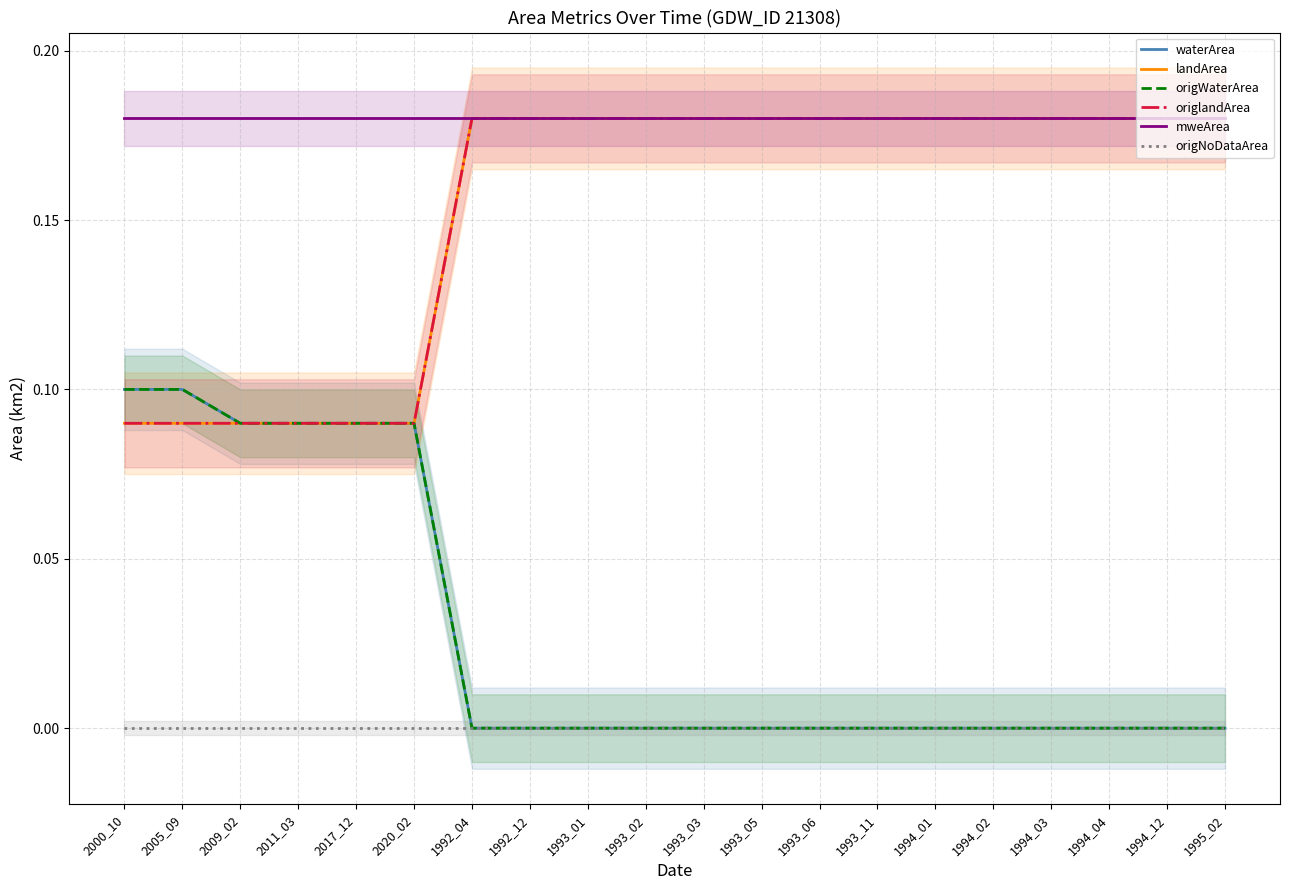

Reading left to right, extract all data points from this chart.

waterArea: 2000_10=0.1	2005_09=0.1	2009_02=0.1	2011_03=0.1	2017_12=0.1	2020_02=0.1	1992_04=0.0	1992_12=0.0	1993_01=0.0	1993_02=0.0	1993_03=0.0	1993_05=0.0	1993_06=0.0	1993_11=0.0	1994_01=0.0	1994_02=0.0	1994_03=0.0	1994_04=0.0	1994_12=0.0	1995_02=0.0
landArea: 2000_10=0.1	2005_09=0.1	2009_02=0.1	2011_03=0.1	2017_12=0.1	2020_02=0.1	1992_04=0.2	1992_12=0.2	1993_01=0.2	1993_02=0.2	1993_03=0.2	1993_05=0.2	1993_06=0.2	1993_11=0.2	1994_01=0.2	1994_02=0.2	1994_03=0.2	1994_04=0.2	1994_12=0.2	1995_02=0.2
origWaterArea: 2000_10=0.1	2005_09=0.1	2009_02=0.1	2011_03=0.1	2017_12=0.1	2020_02=0.1	1992_04=0.0	1992_12=0.0	1993_01=0.0	1993_02=0.0	1993_03=0.0	1993_05=0.0	1993_06=0.0	1993_11=0.0	1994_01=0.0	1994_02=0.0	1994_03=0.0	1994_04=0.0	1994_12=0.0	1995_02=0.0
origlandArea: 2000_10=0.1	2005_09=0.1	2009_02=0.1	2011_03=0.1	2017_12=0.1	2020_02=0.1	1992_04=0.2	1992_12=0.2	1993_01=0.2	1993_02=0.2	1993_03=0.2	1993_05=0.2	1993_06=0.2	1993_11=0.2	1994_01=0.2	1994_02=0.2	1994_03=0.2	1994_04=0.2	1994_12=0.2	1995_02=0.2
mweArea: 2000_10=0.2	2005_09=0.2	2009_02=0.2	2011_03=0.2	2017_12=0.2	2020_02=0.2	1992_04=0.2	1992_12=0.2	1993_01=0.2	1993_02=0.2	1993_03=0.2	1993_05=0.2	1993_06=0.2	1993_11=0.2	1994_01=0.2	1994_02=0.2	1994_03=0.2	1994_04=0.2	1994_12=0.2	1995_02=0.2
origNoDataArea: 2000_10=0.0	2005_09=0.0	2009_02=0.0	2011_03=0.0	2017_12=0.0	2020_02=0.0	1992_04=0.0	1992_12=0.0	1993_01=0.0	1993_02=0.0	1993_03=0.0	1993_05=0.0	1993_06=0.0	1993_11=0.0	1994_01=0.0	1994_02=0.0	1994_03=0.0	1994_04=0.0	1994_12=0.0	1995_02=0.0